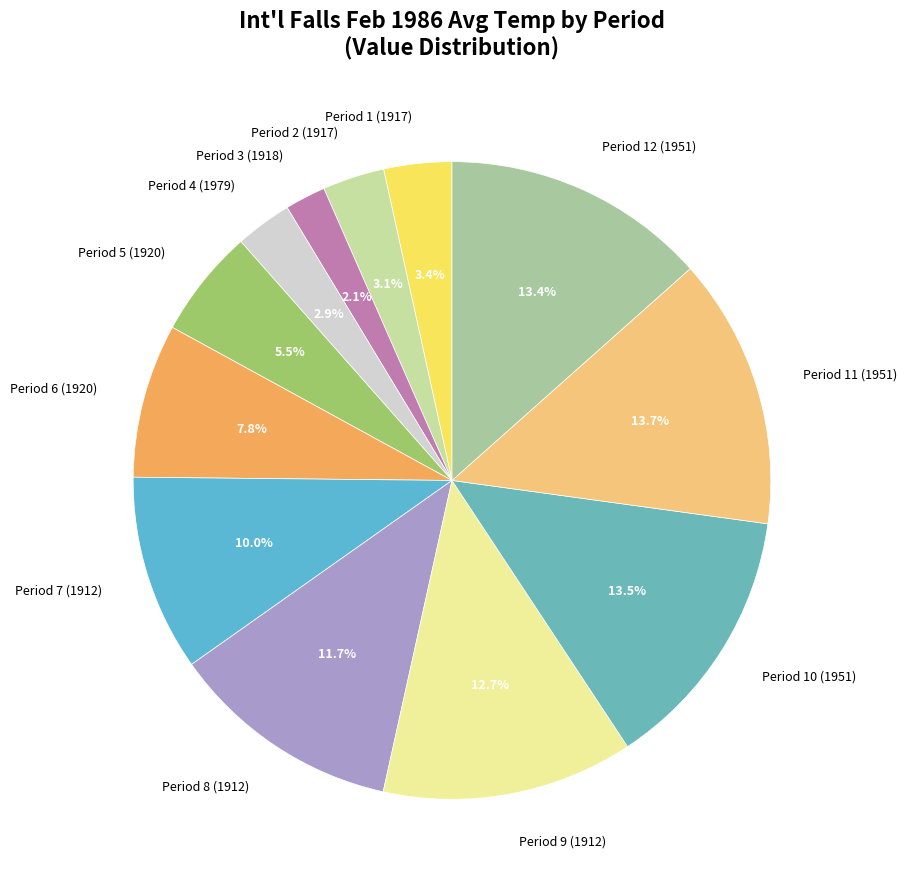

What is the ratio of the value at Period 9 (1912) to the value at Period 2 (1917)?

4.1